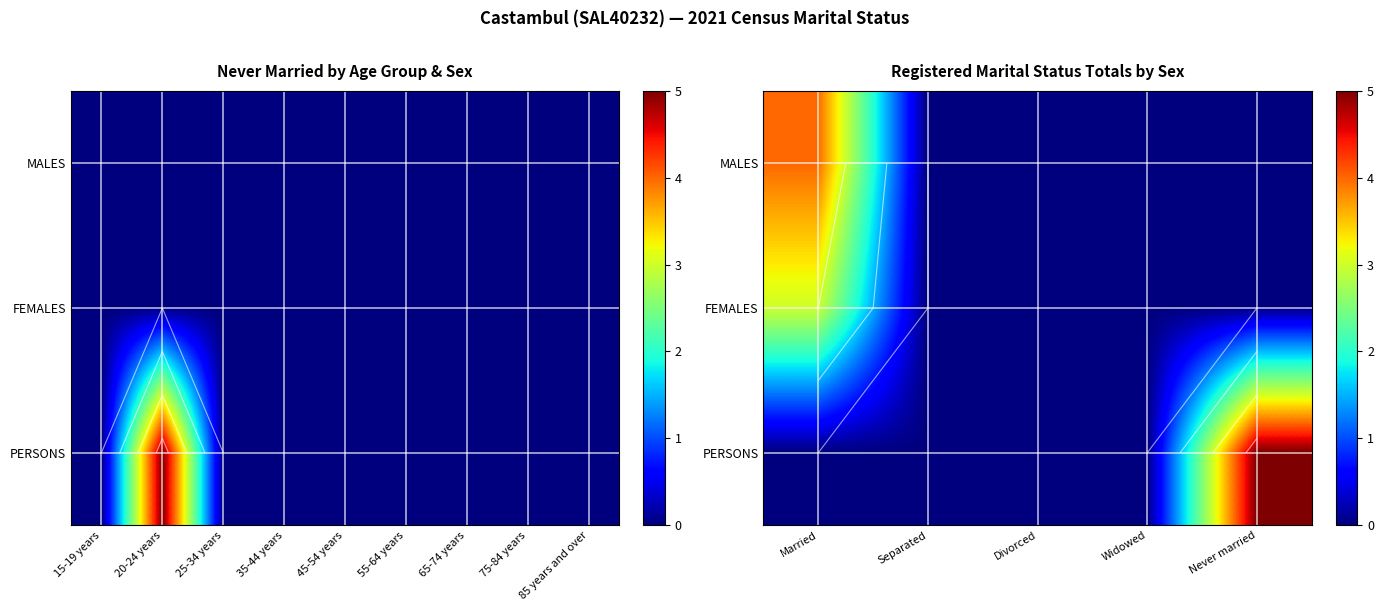

The PERSONS series shows 0 at Widowed. True or false?

True